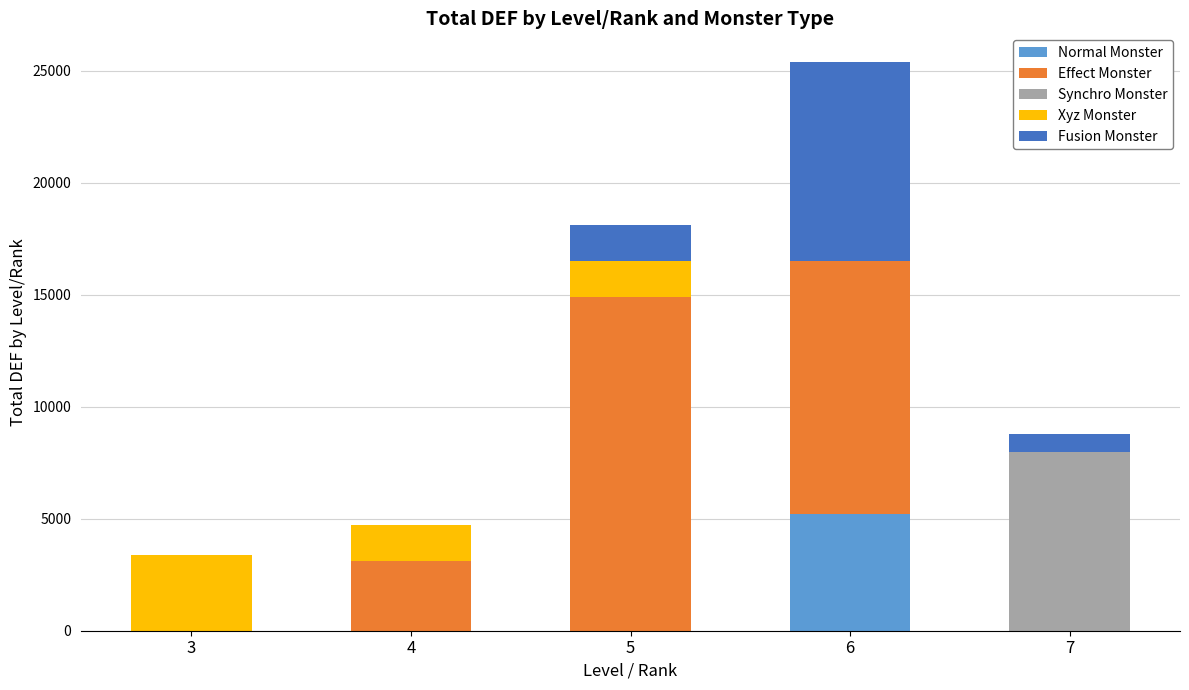

At which category is the sum across all series the highest?

6